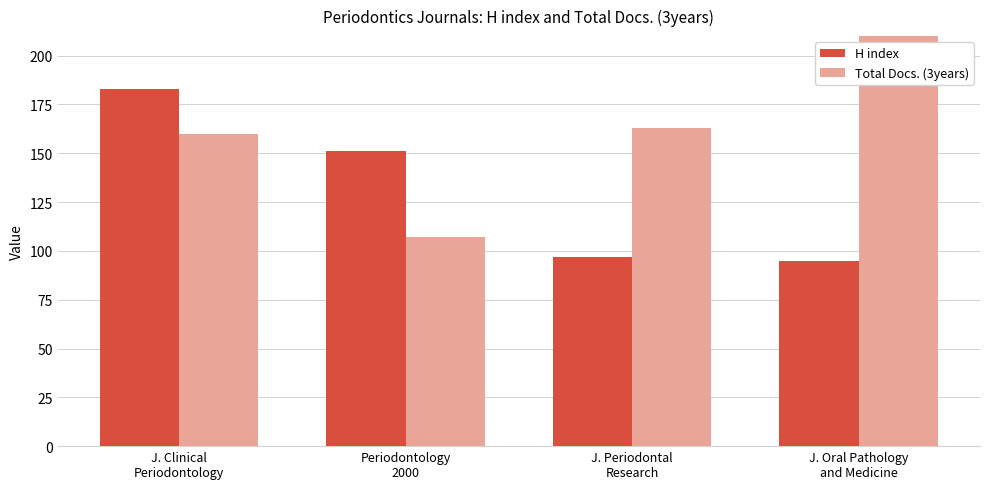

Are the bars grouped side by side (vs. stacked)?

Yes